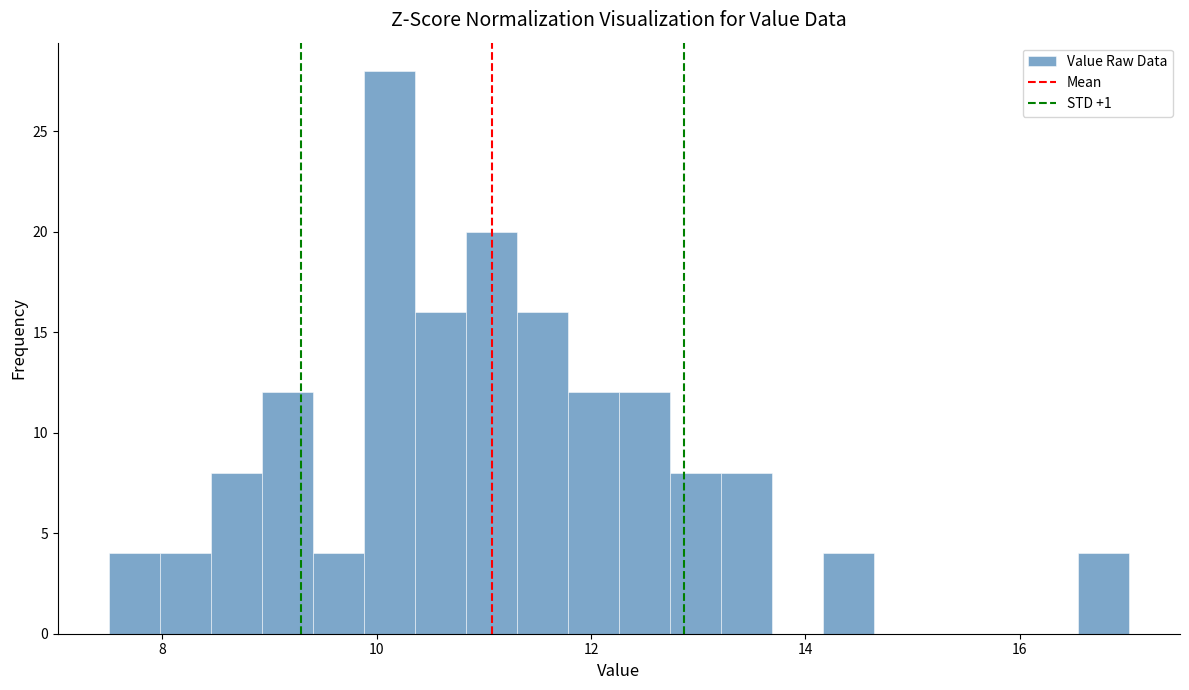

Read against the x-axis, roughly where is the centre of the tallest bar?

10.2